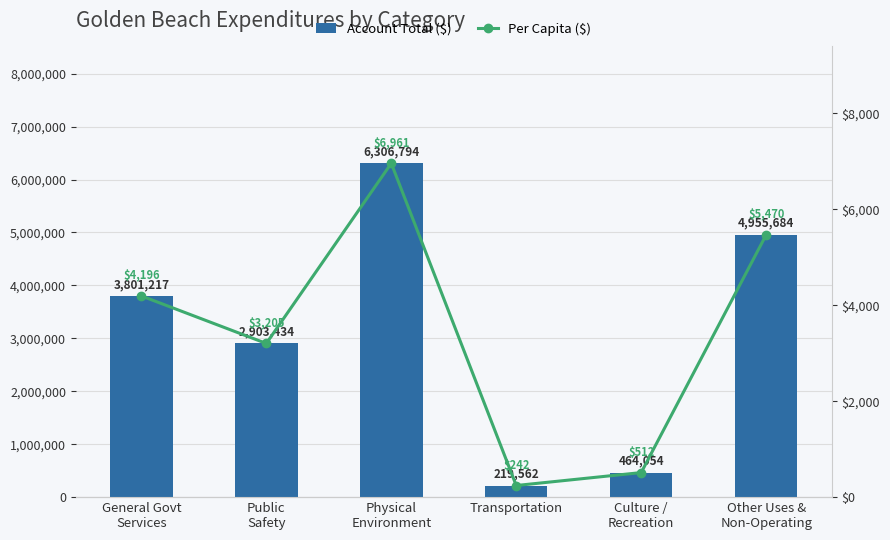

Does the chart contain any negative values?

No